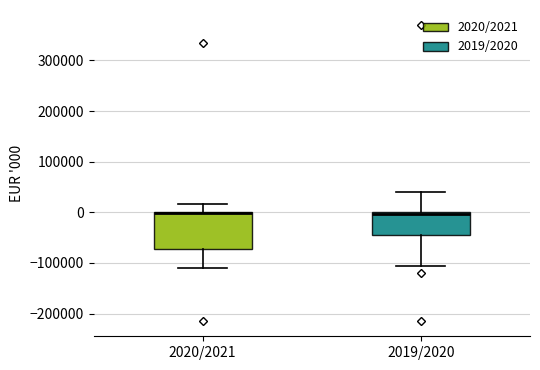

Which box is the tallest, from its lower edge to its upper edge?

2020/2021